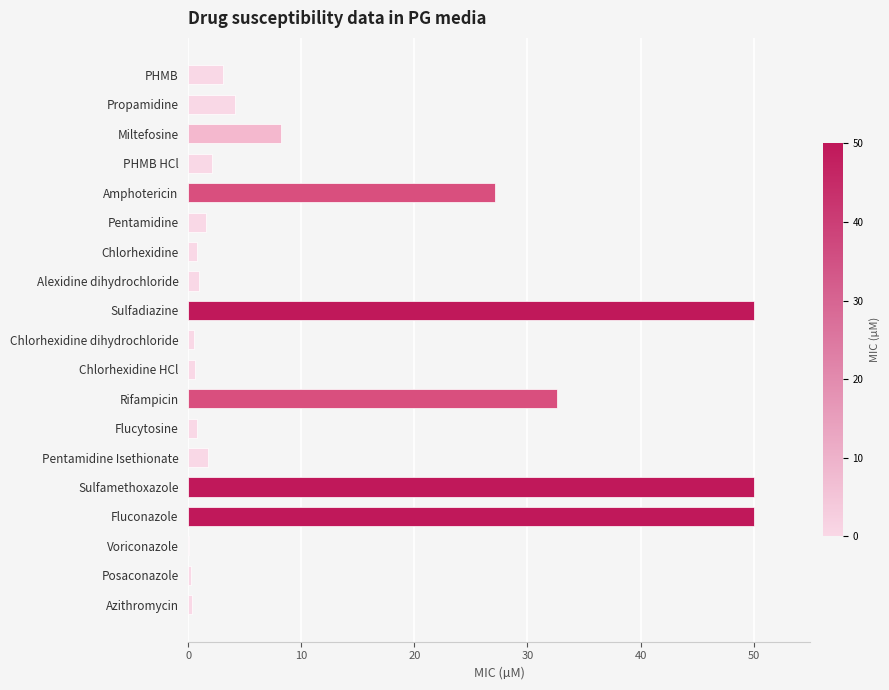

At which label is the value closest to 25?

Amphotericin